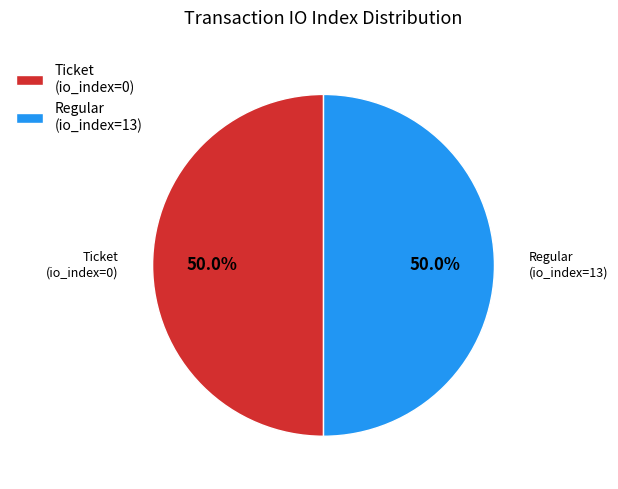

What is the ratio of the value at Regular to the value at Ticket?

1.0